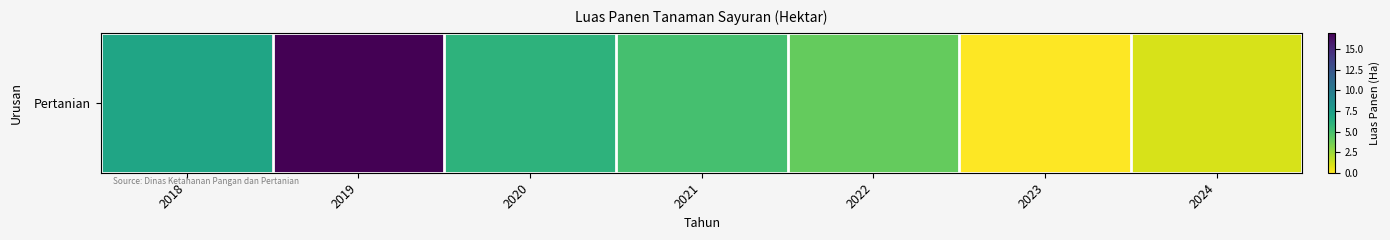

What is the change in value from 2018 to 2019?

+10